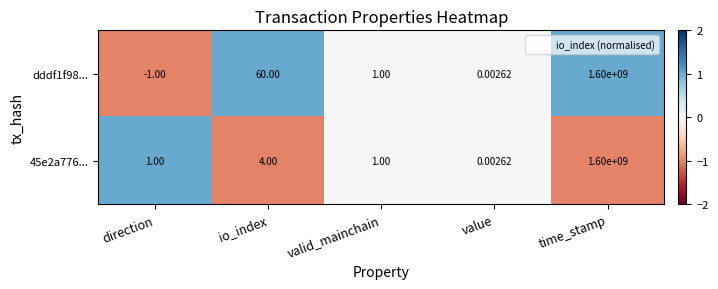

At which label does dddf1f98... first exceed 1?

io_index